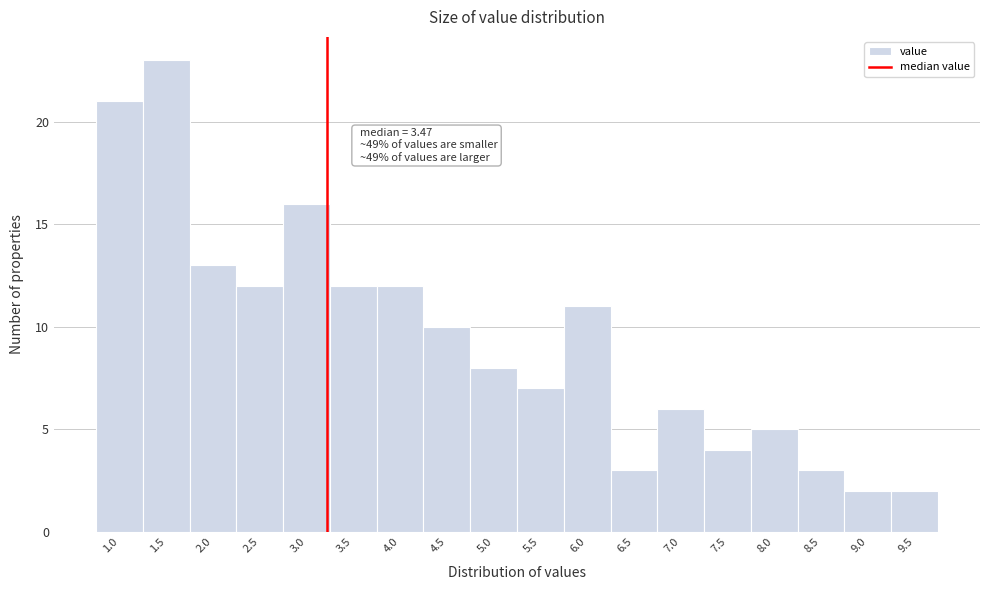

Reading left to right, transcribe all the data shown in this chart.

21	23	13	12	16	12	12	10	8	7	11	3	6	4	5	3	2	2